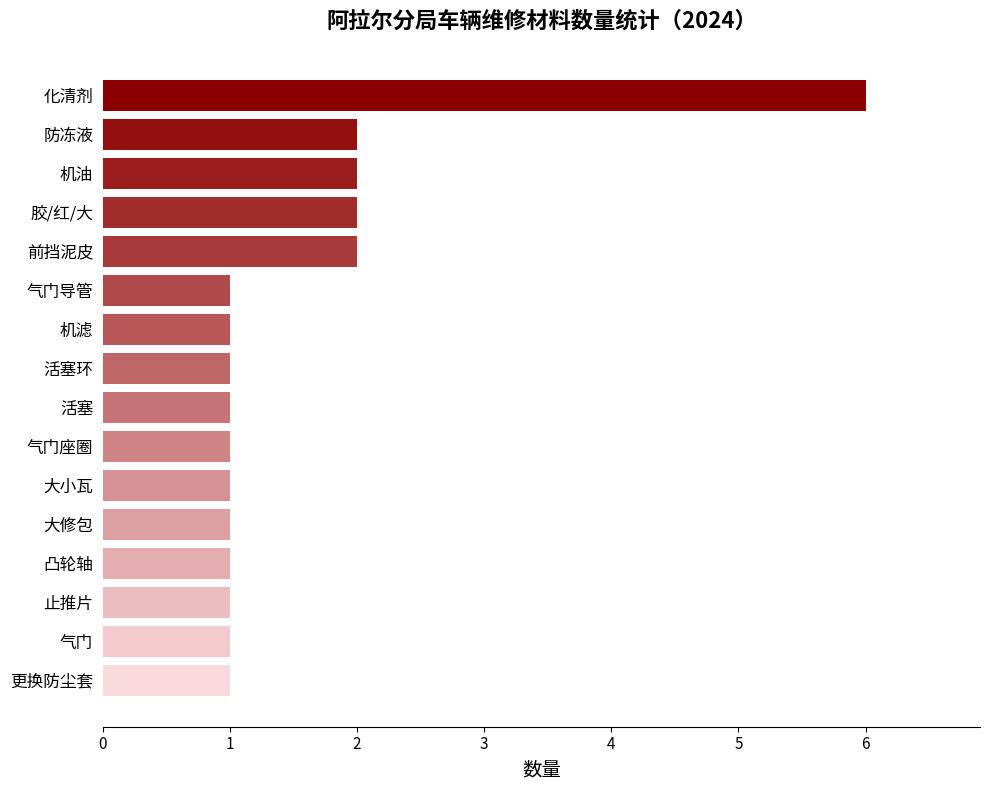

Are the bars grouped side by side (vs. stacked)?

No